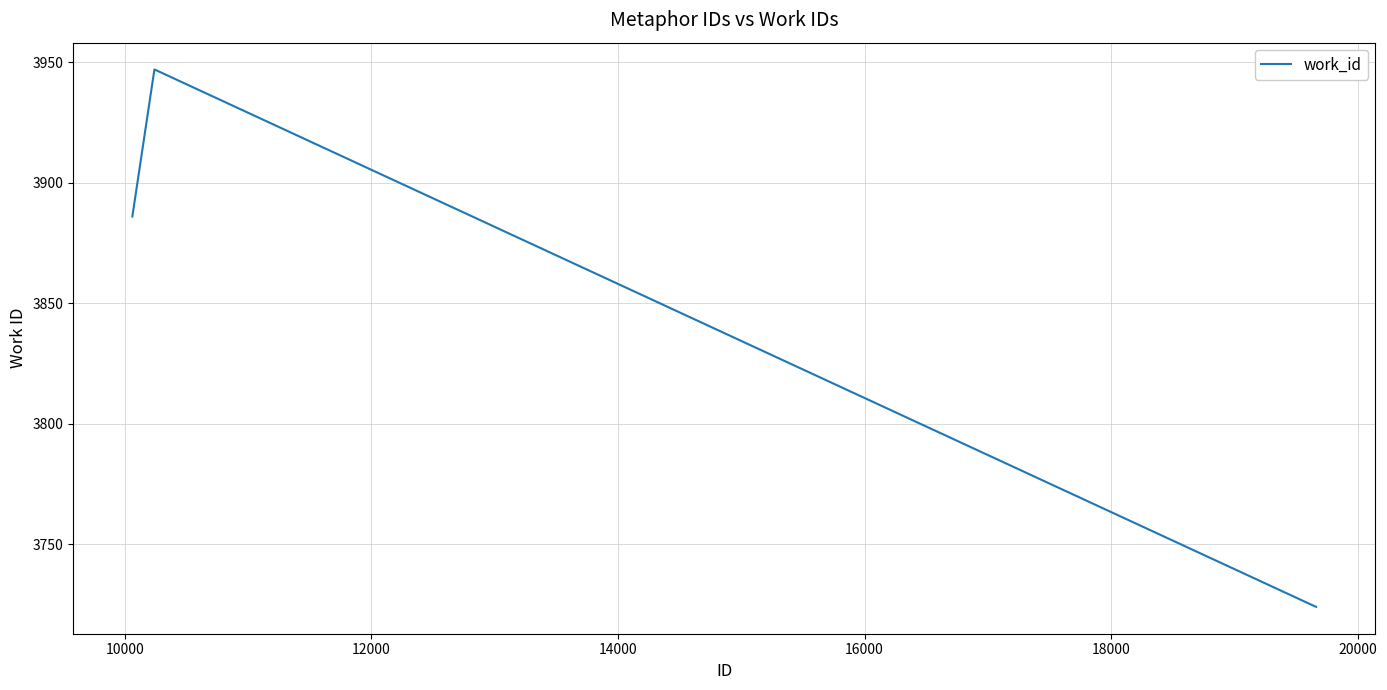

What is the greatest value displayed?

3947